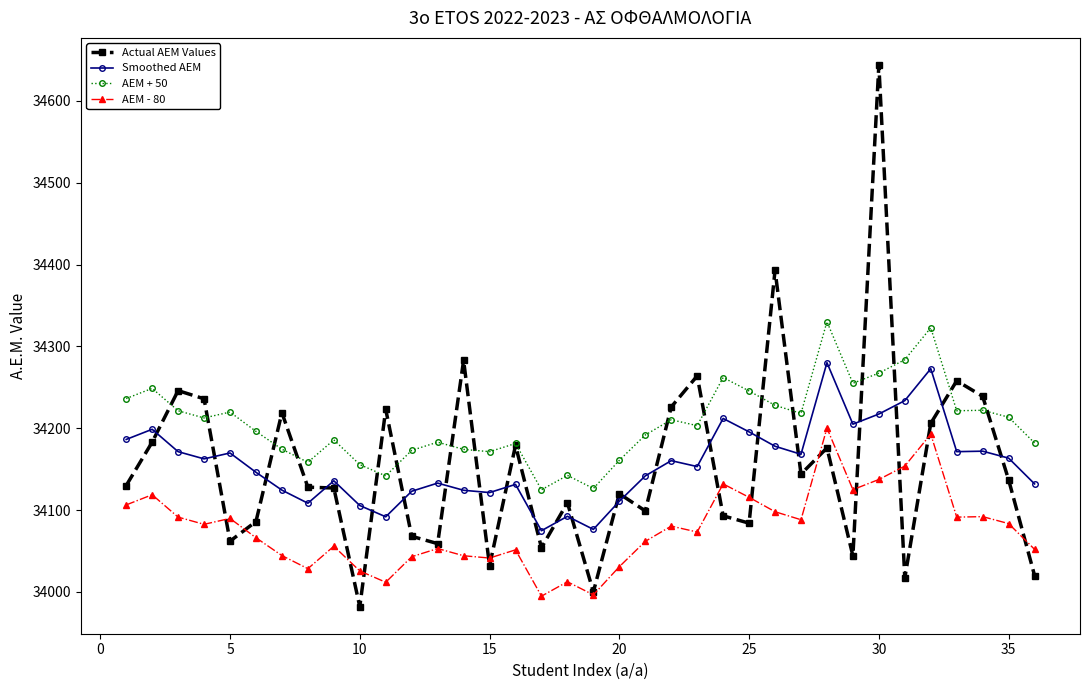

What is the minimum value shown in the chart?

33982.0